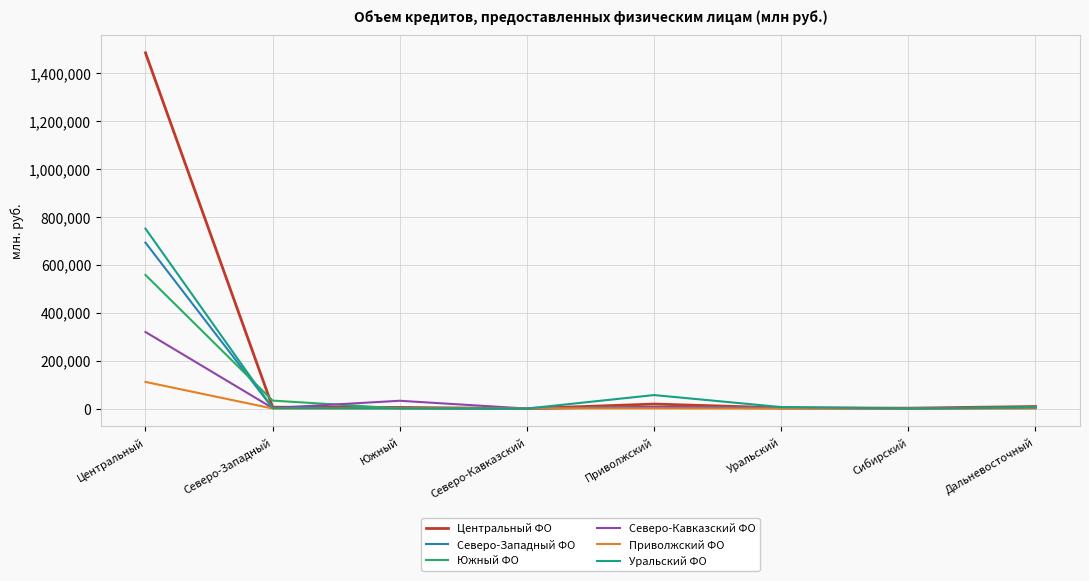

Is the value of Северо-Кавказский ФО at Центральный greater than the value of Приволжский ФО at Южный?

Yes